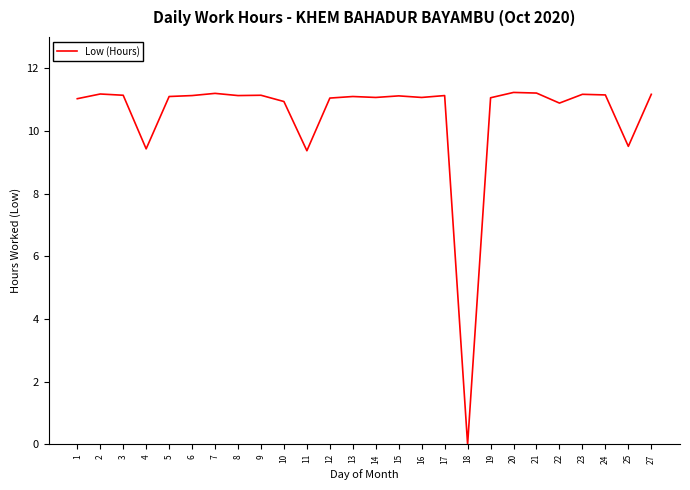

Count the number of data series in this chart.

1